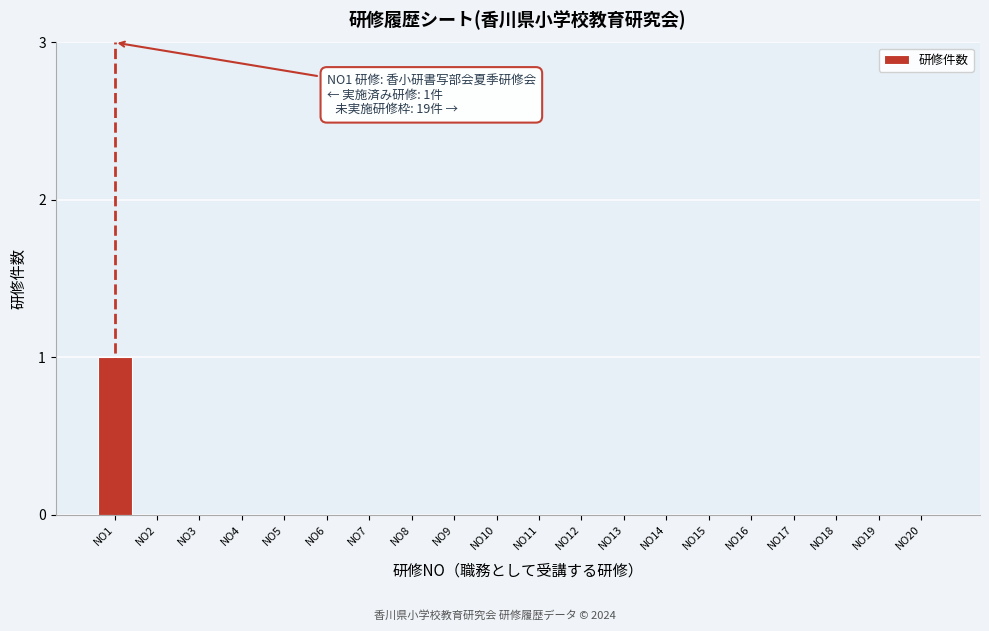

Reading right to left, what are all the values shown in this chart?

NO20=0	NO19=0	NO18=0	NO17=0	NO16=0	NO15=0	NO14=0	NO13=0	NO12=0	NO11=0	NO10=0	NO9=0	NO8=0	NO7=0	NO6=0	NO5=0	NO4=0	NO3=0	NO2=0	NO1=1